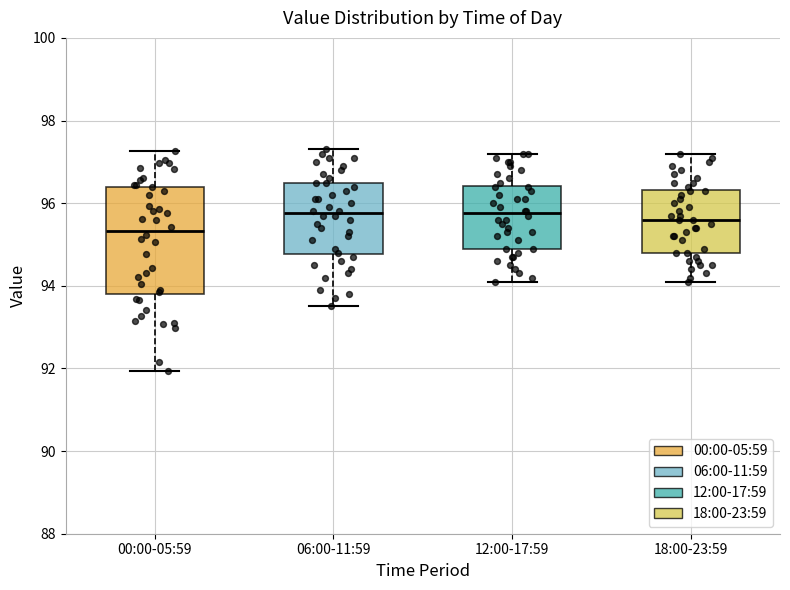

Where does the median line of the box for 06:00-11:59 sit on the y-axis? The values are not printed on the chart, so give them approximately, as read against the axis.

95.8